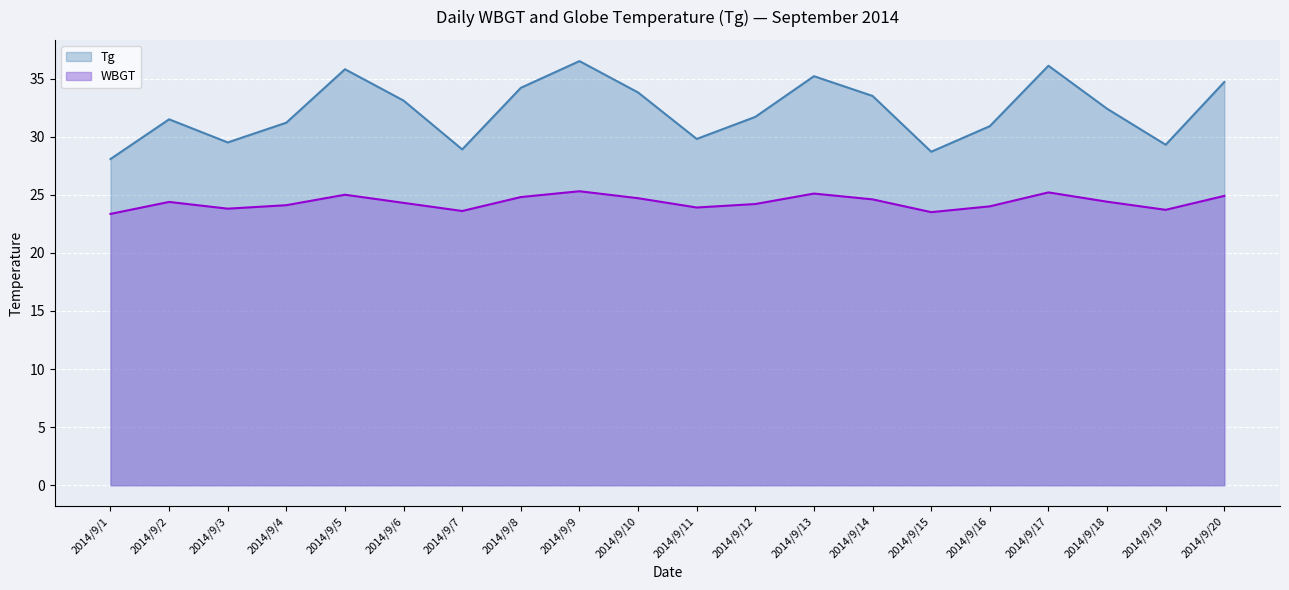

Which has a higher value, 2014/9/20 or 2014/9/12?

2014/9/20